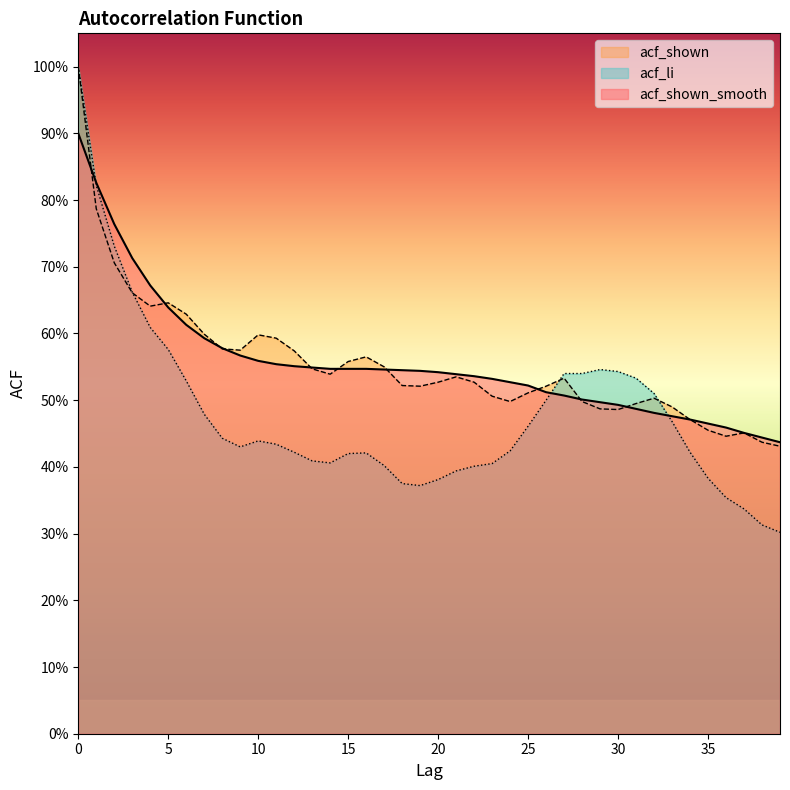

Where is acf_shown nearest to the value 0?

39